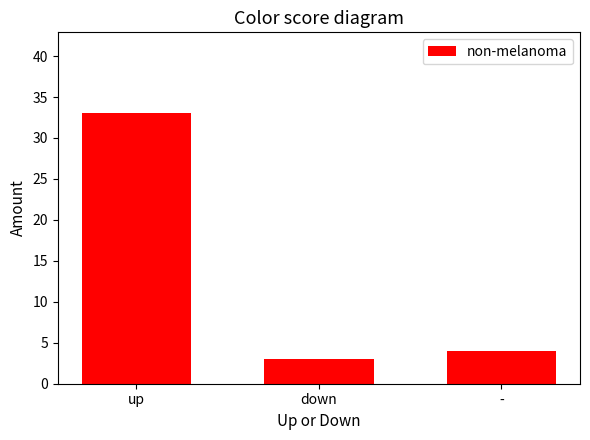

Where is the data nearest to the value 18?

-